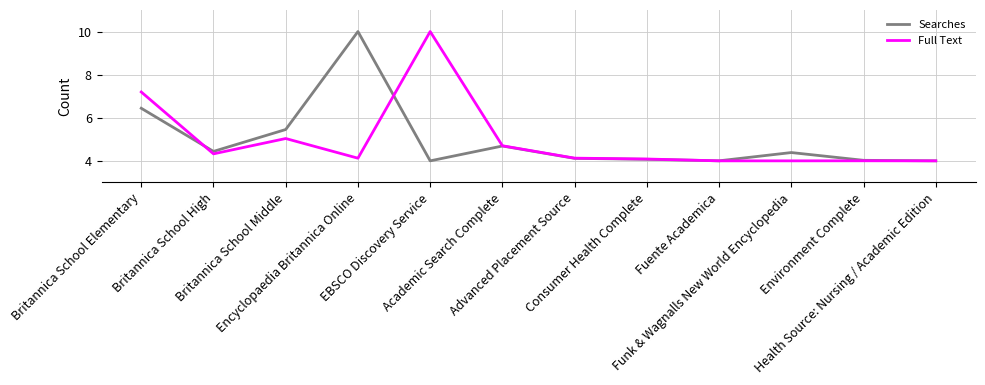

In Full Text, how many points are higher than both neighbors (excluding endpoints)?

3